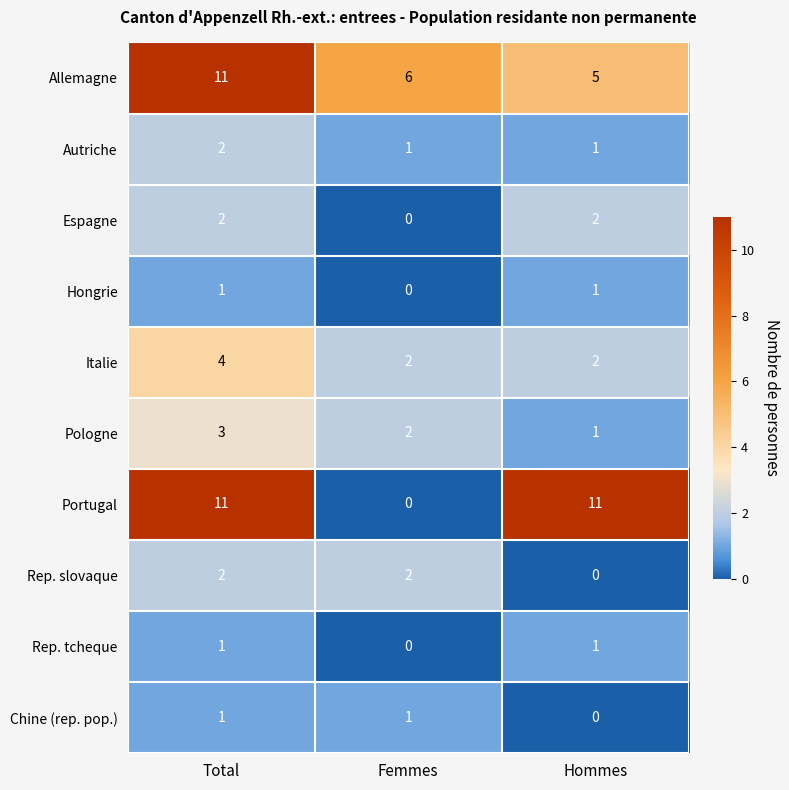

Which category has the lowest value in the Portugal series?

Femmes